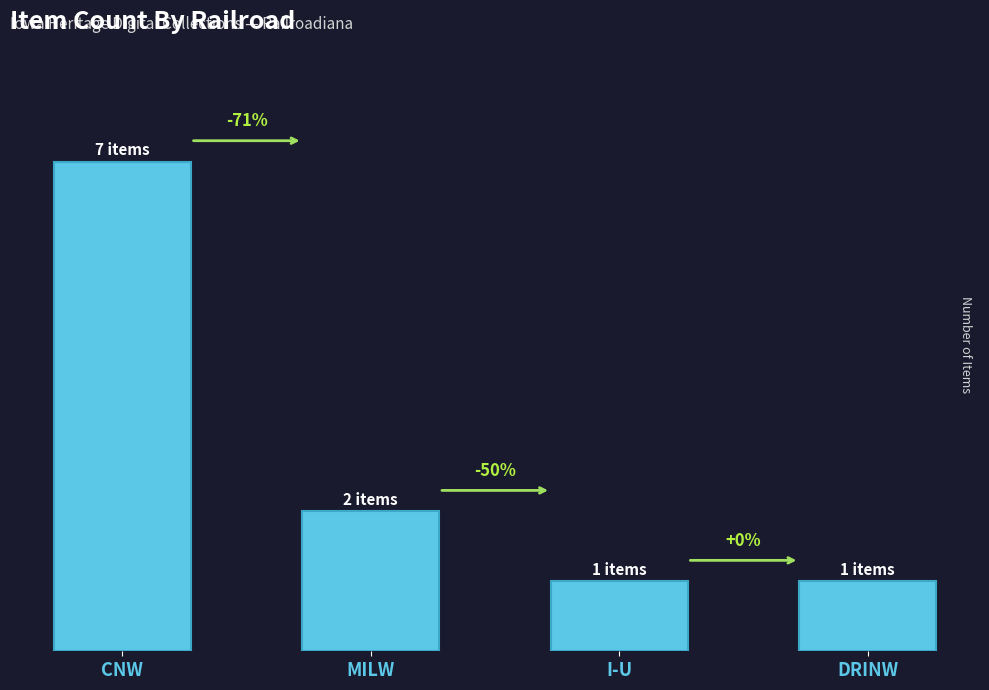

Are the bars horizontal?

No